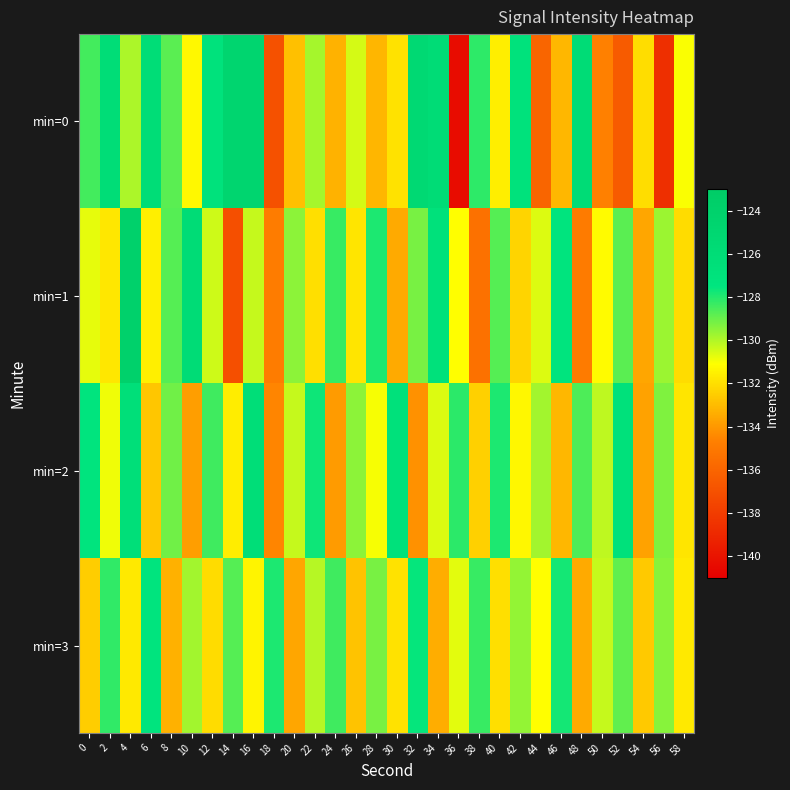

Reading left to right, list all the values displayed in this chart.

min=0: 0=-128.5	2=-126.1	4=-129.9	6=-126.2	8=-128.8	10=-131.3	12=-127.1	14=-124.7	16=-124.8	18=-137.0	20=-132.9	22=-129.8	24=-133.2	26=-130.5	28=-133.1	30=-131.9	32=-125.5	34=-125.9	36=-140.3	38=-128.2	40=-131.6	42=-127.0	44=-136.0	46=-133.1	48=-126.0	50=-134.7	52=-136.5	54=-132.1	56=-138.7	58=-131.0
min=1: 0=-130.8	2=-131.8	4=-124.0	6=-131.5	8=-128.7	10=-126.0	12=-130.4	14=-137.1	16=-130.3	18=-134.8	20=-129.5	22=-132.0	24=-128.3	26=-131.8	28=-127.9	30=-133.5	32=-129.2	34=-126.8	36=-131.1	38=-135.4	40=-128.7	42=-132.3	44=-130.6	46=-127.4	48=-134.9	50=-131.2	52=-128.8	54=-133.6	56=-129.7	58=-132.1
min=2: 0=-127.3	2=-130.9	4=-126.5	6=-132.7	8=-129.1	10=-133.8	12=-128.4	14=-131.6	16=-126.2	18=-134.5	20=-130.3	22=-127.7	24=-133.9	26=-129.5	28=-131.0	30=-126.8	32=-134.2	34=-130.6	36=-128.1	38=-132.4	40=-127.9	42=-131.3	44=-129.8	46=-133.1	48=-128.6	50=-130.2	52=-126.9	54=-133.7	56=-129.3	58=-131.8
min=3: 0=-132.5	2=-128.2	4=-131.7	6=-127.4	8=-133.3	10=-129.8	12=-132.1	14=-128.7	16=-131.4	18=-127.9	20=-133.6	22=-130.1	24=-128.4	26=-132.8	28=-129.2	30=-131.9	32=-127.6	34=-133.4	36=-130.7	38=-128.3	40=-132.0	42=-129.6	44=-131.1	46=-127.8	48=-133.5	50=-130.3	52=-128.9	54=-132.6	56=-129.4	58=-131.7